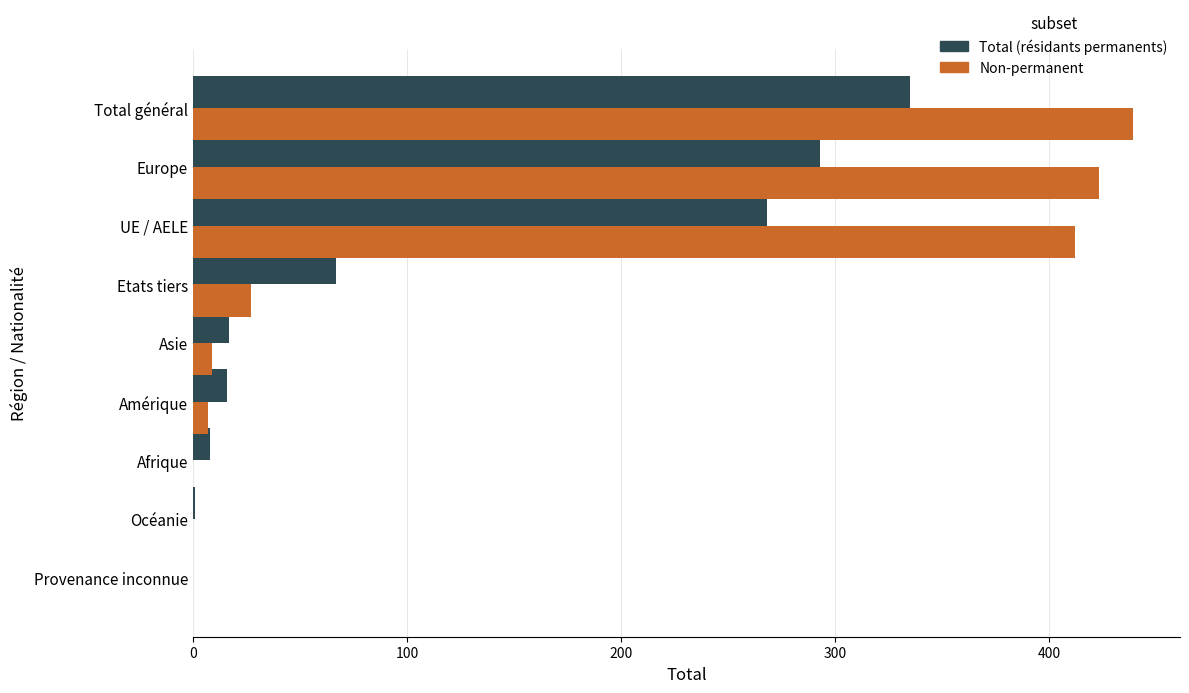

What is the sum of all Non-permanent values?

1317